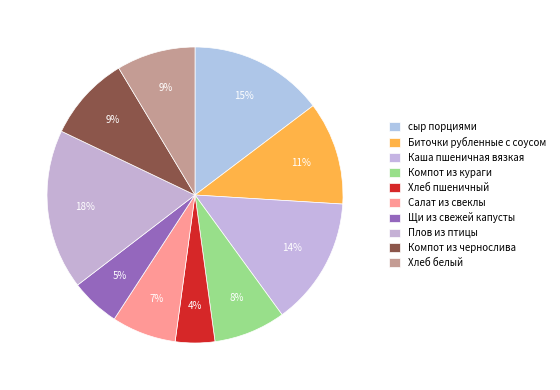

What is the total percentage of Щи из свежей капусты and Плов из птицы?

22.9%